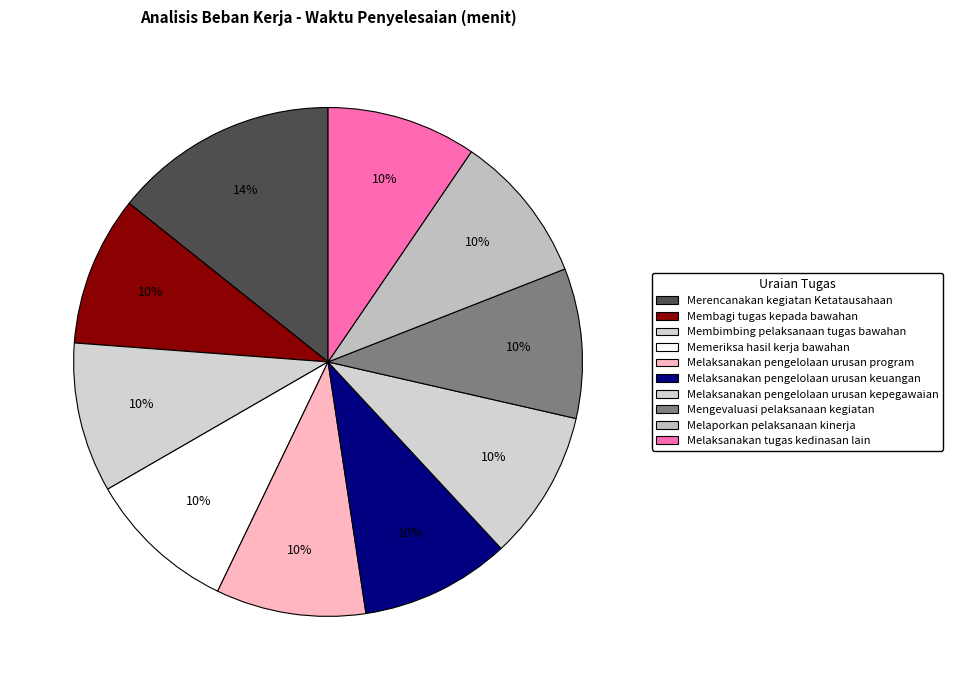

Count the number of slices in the pie.

10